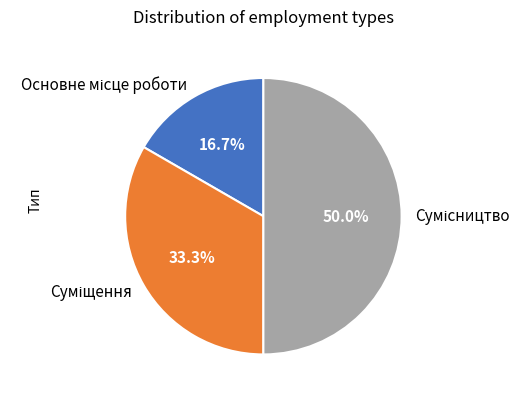

To the nearest percent, what is the difference between the Суміщення and Сумісництво slice percentages?

17%